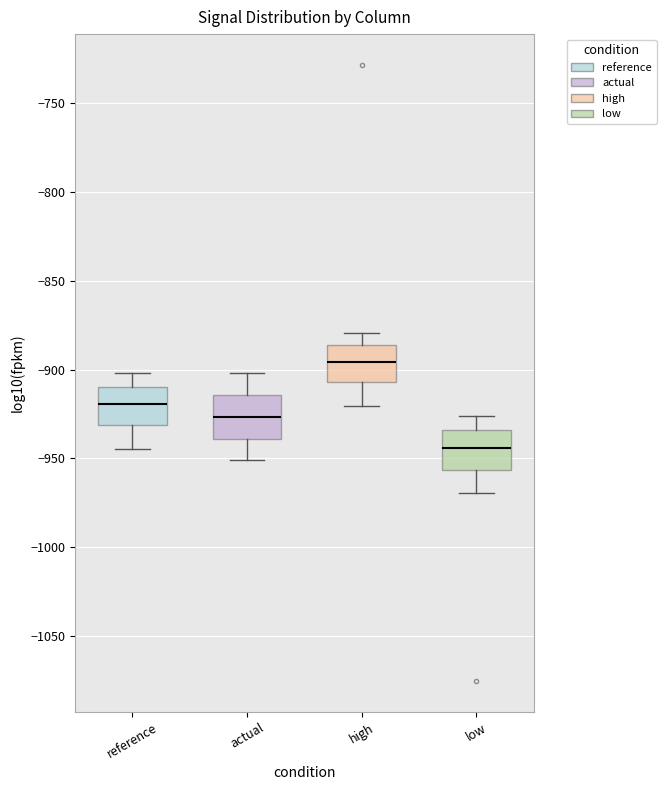

Reading left to right, transcribe this box plot: for each box, give where its median line is, the range the box spans, and where its two whiskers end, as read against the y-axis. The values are not printed on the chart, so give them approximately, as read against the axis.

reference: median -920, box -930 to -910, whiskers -945 to -900
actual: median -925, box -940 to -915, whiskers -950 to -900
high: median -895, box -905 to -885, whiskers -920 to -880
low: median -945, box -955 to -935, whiskers -970 to -925